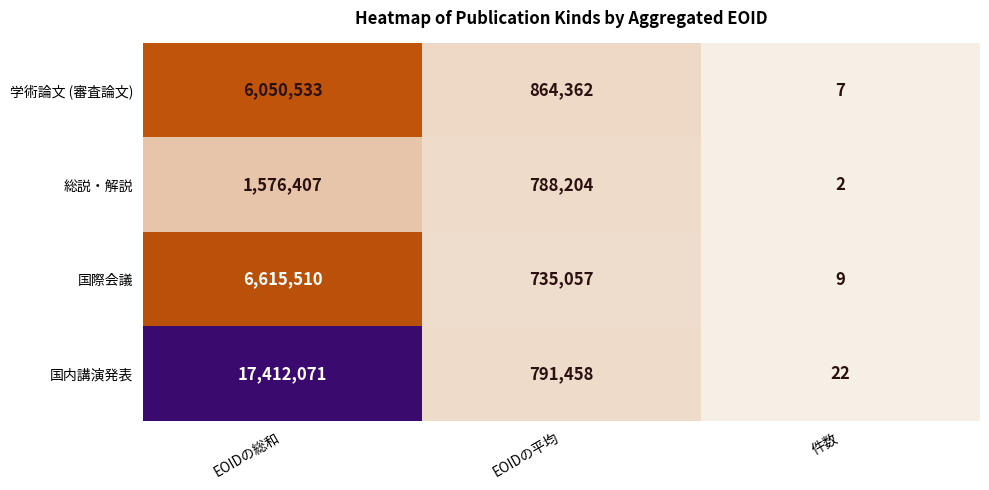

What is the difference between the maximum and second lowest values in the 学術論文 (審査論文) series?

5186171